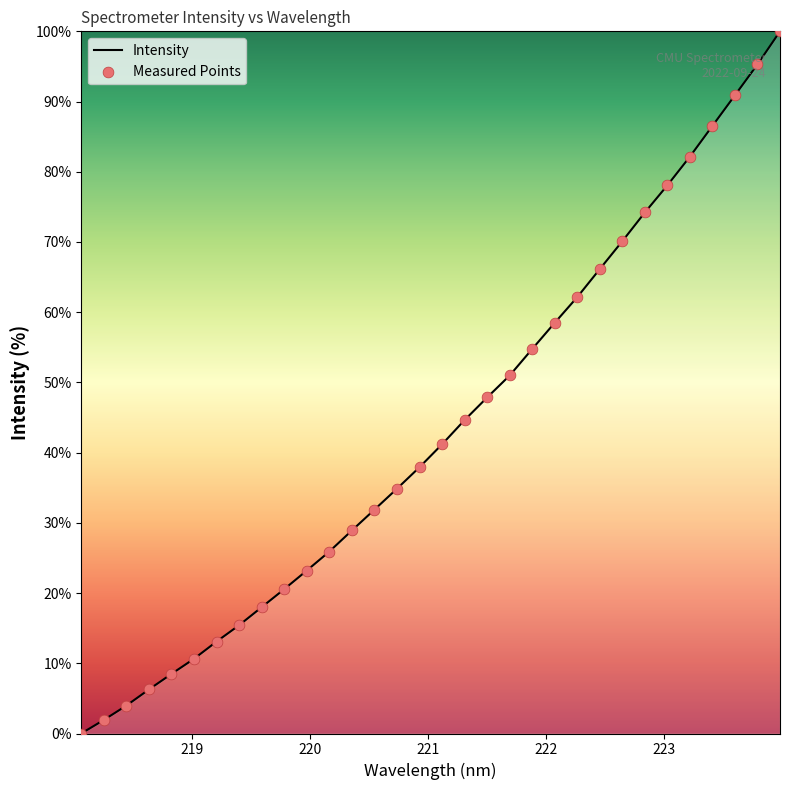

What is the difference between the maximum and minimum values?

100.0